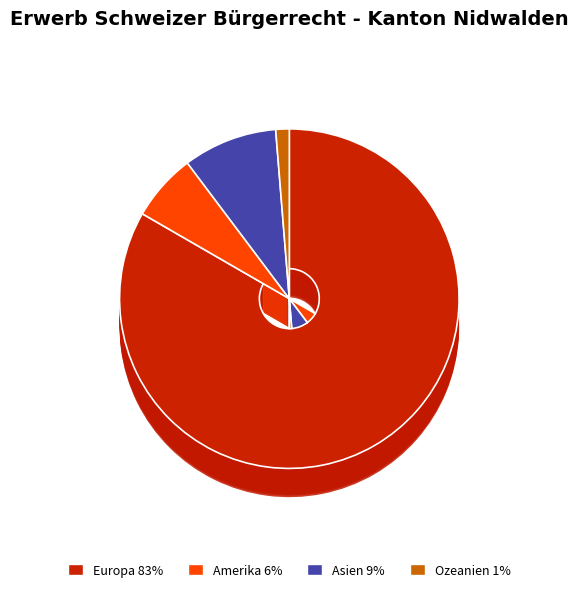

Do Europa and Afrika together represent more than half of the pie?

Yes